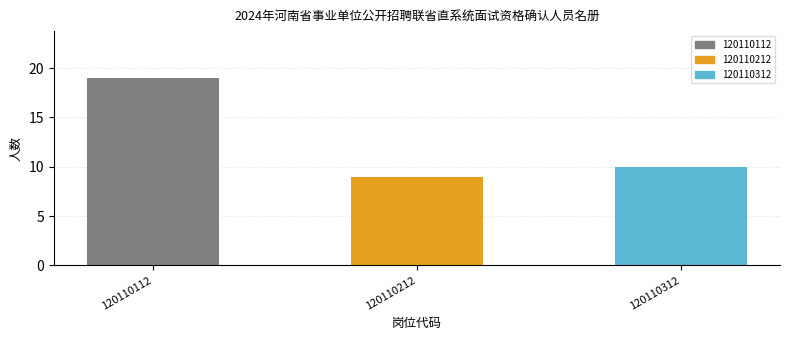

Where does the data first go above 10?

120110112